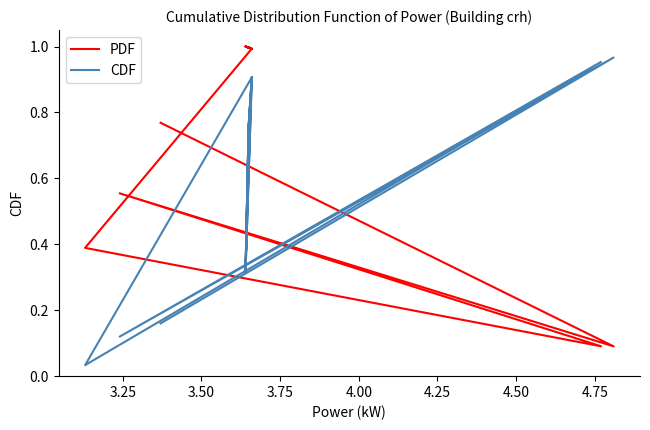

In PDF, how many points are higher than both neighbors (excluding endpoints)?

4